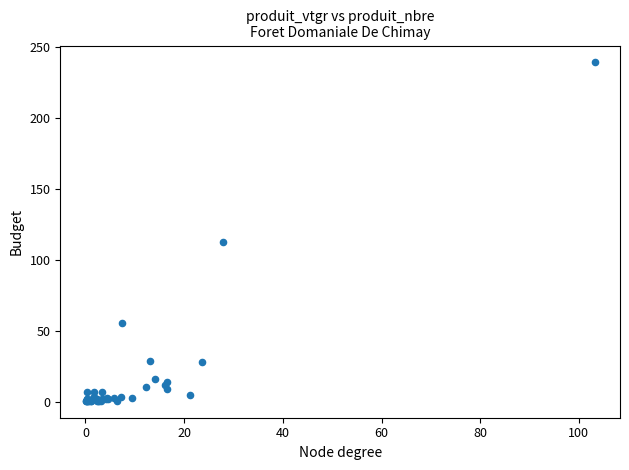

What Y value in the scatter plot is closest to 120?

113